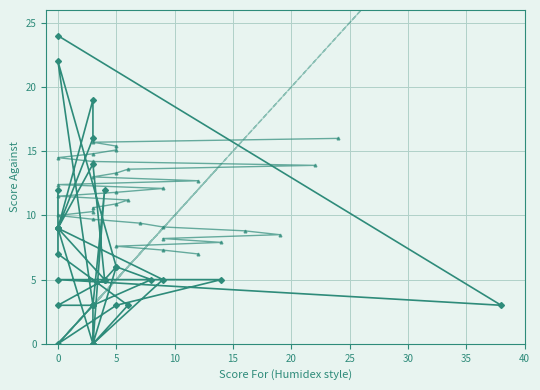

Rank the series by their average value, from lowest to highest.

Score for (trend), Score for vs Against, Against trend